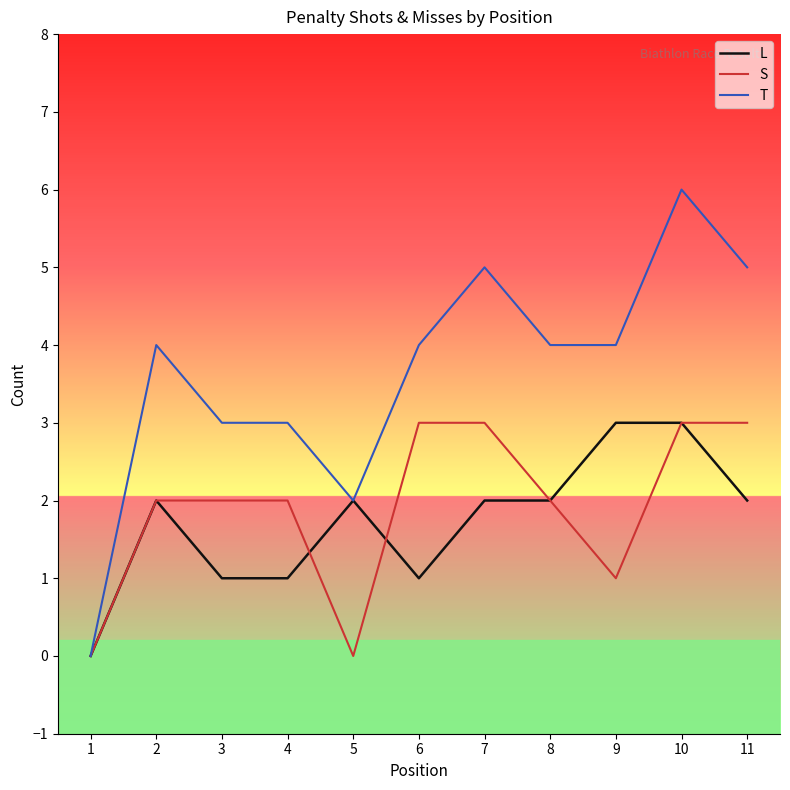

The value of S at 3 is 1. True or false?

False